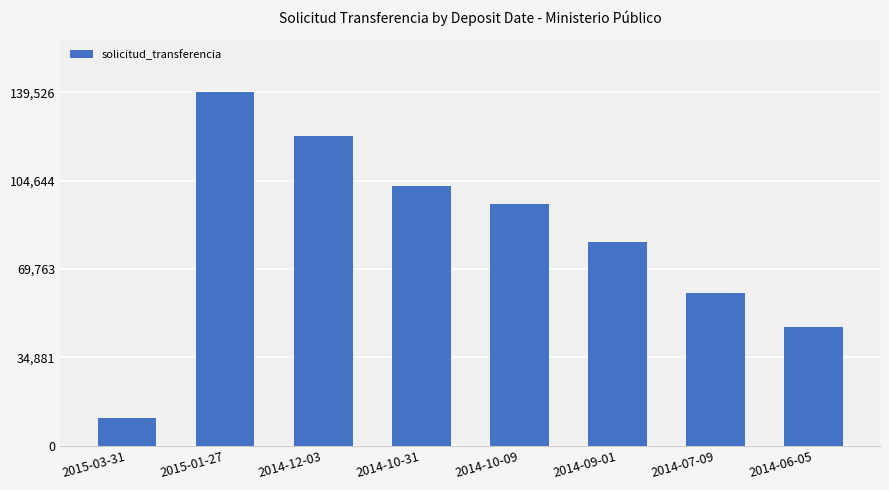

What is the label of the 3rd bar from the left?

2014-12-03